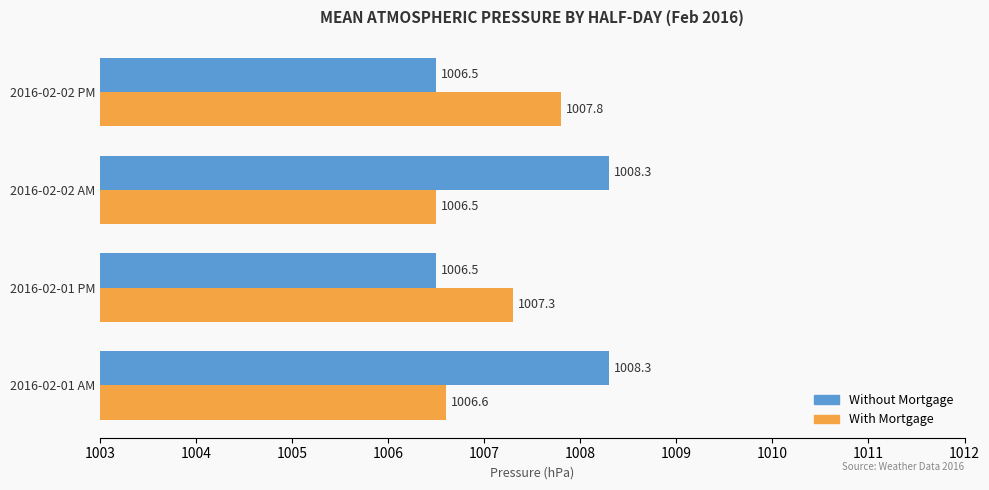

Is the value of Without Mortgage at 2016-02-01 AM greater than the value of With Mortgage at 2016-02-01 AM?

Yes